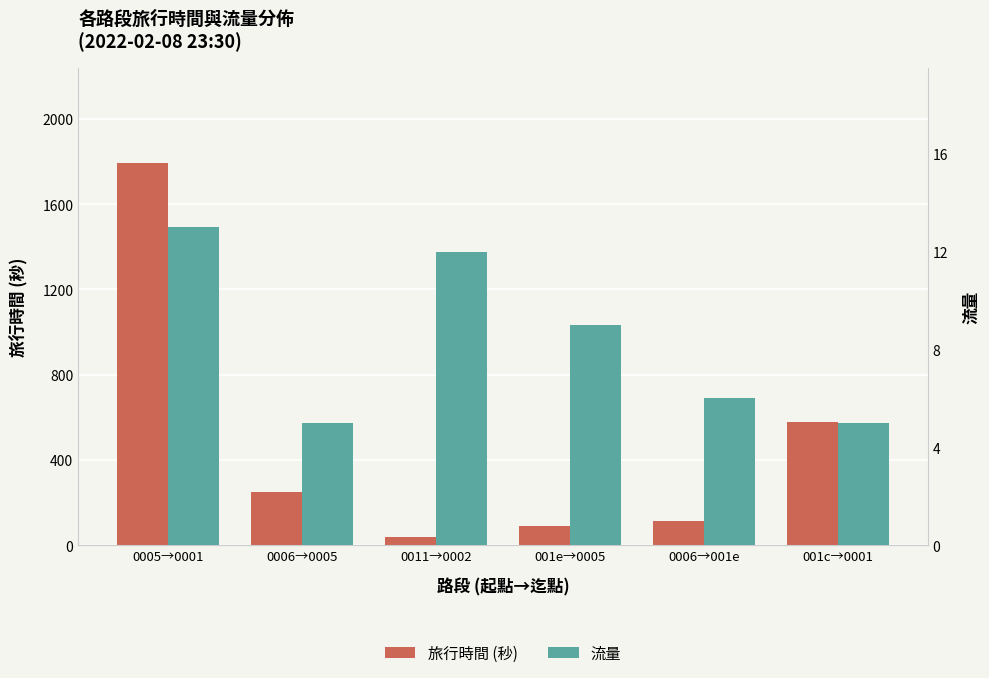

What position from the left is 0011→0002?

3